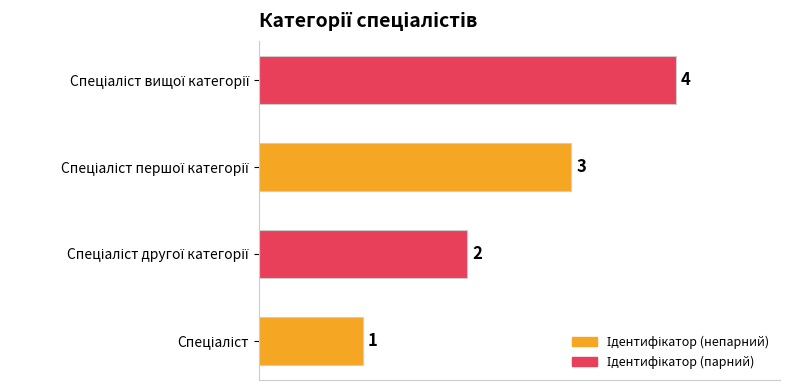

What is the sum of all values?

10